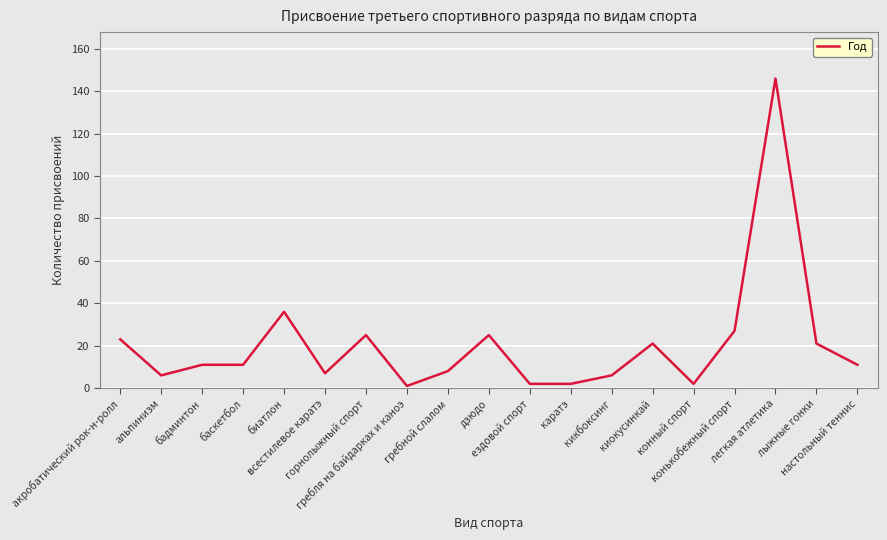

Is it true that the value at легкая атлетика is 33?

False